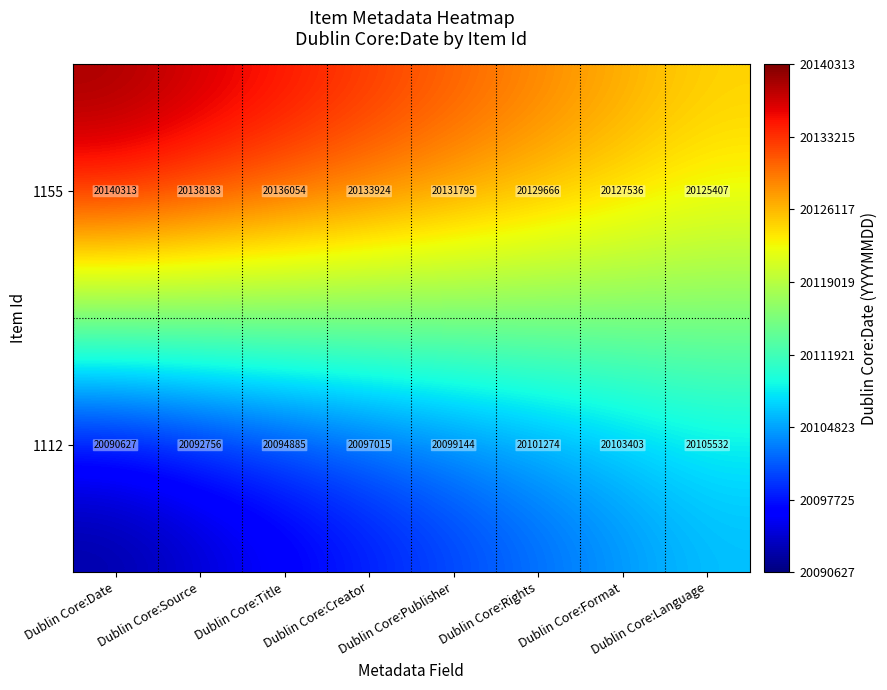

Rank the series by their average value, from highest to lowest.

1155, 1112